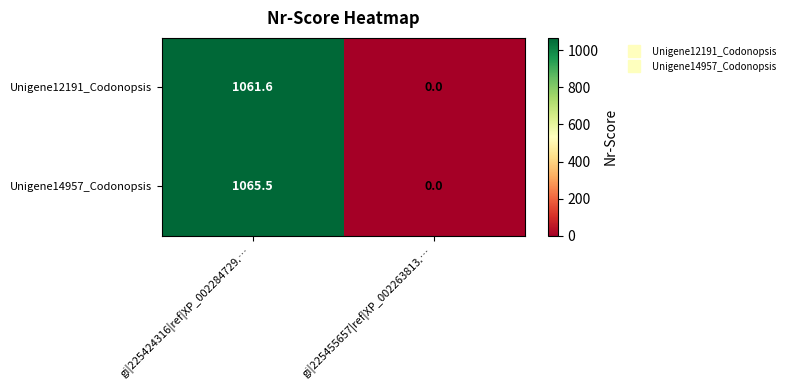

What is the sum of the Unigene12191_Codonopsis values at gi|225455657|ref|XP_002263813.… and gi|225424316|ref|XP_002284729.…?

1061.6